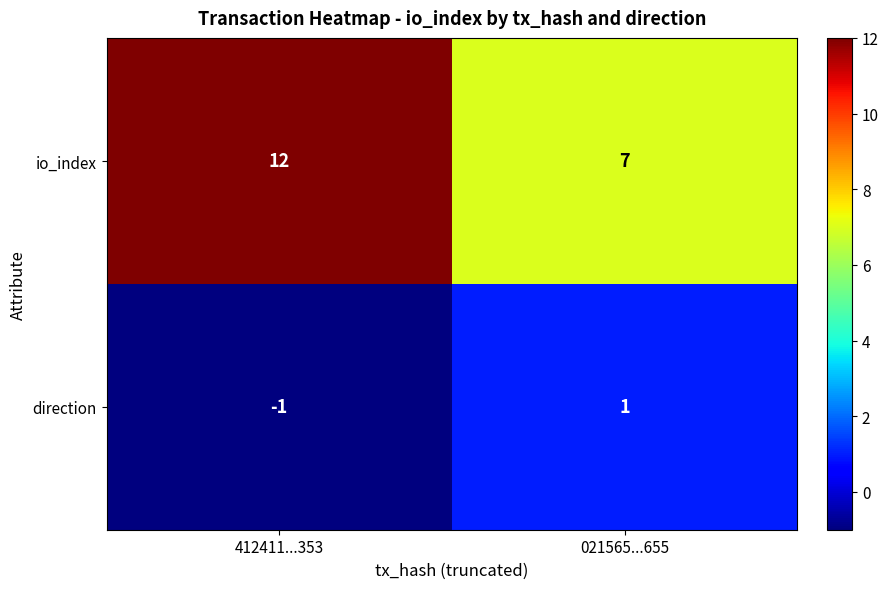

List the series in order of their peak value, lowest first.

direction, io_index